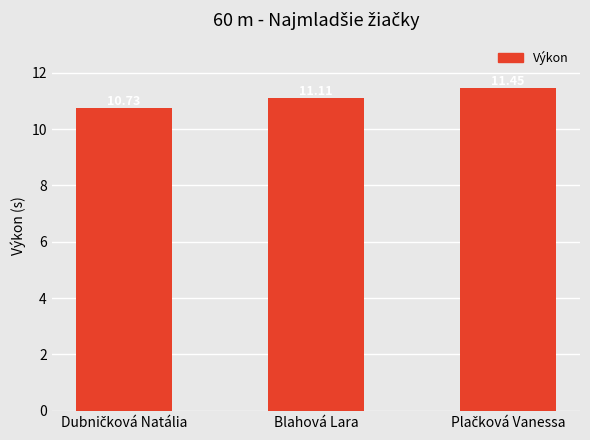

How many values are between 10 and 11?

1